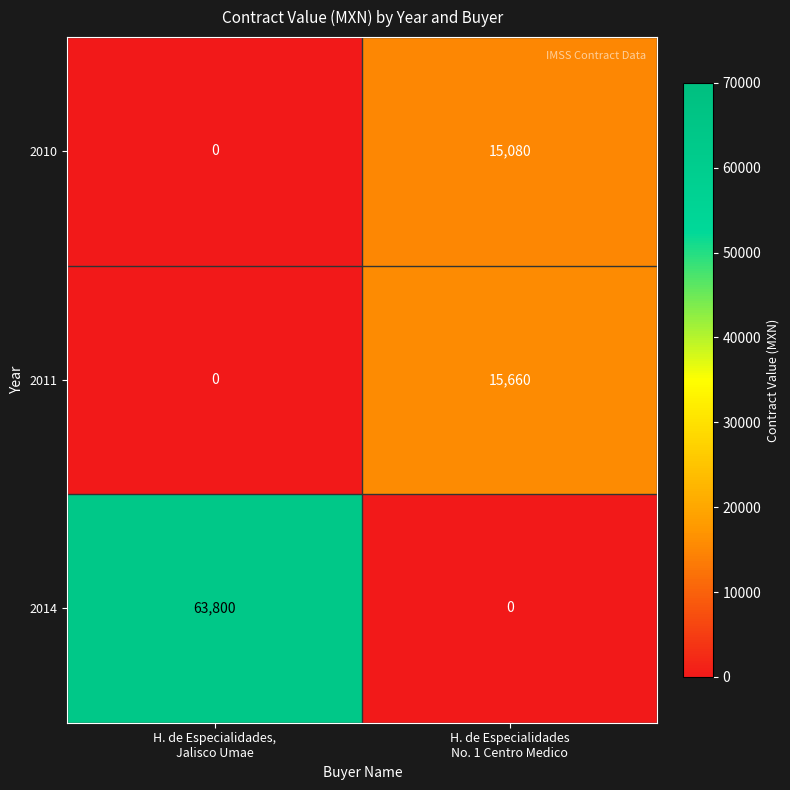

Reading left to right, transcribe all the data shown in this chart.

2010: 0	15080
2011: 0	15660
2014: 63800	0